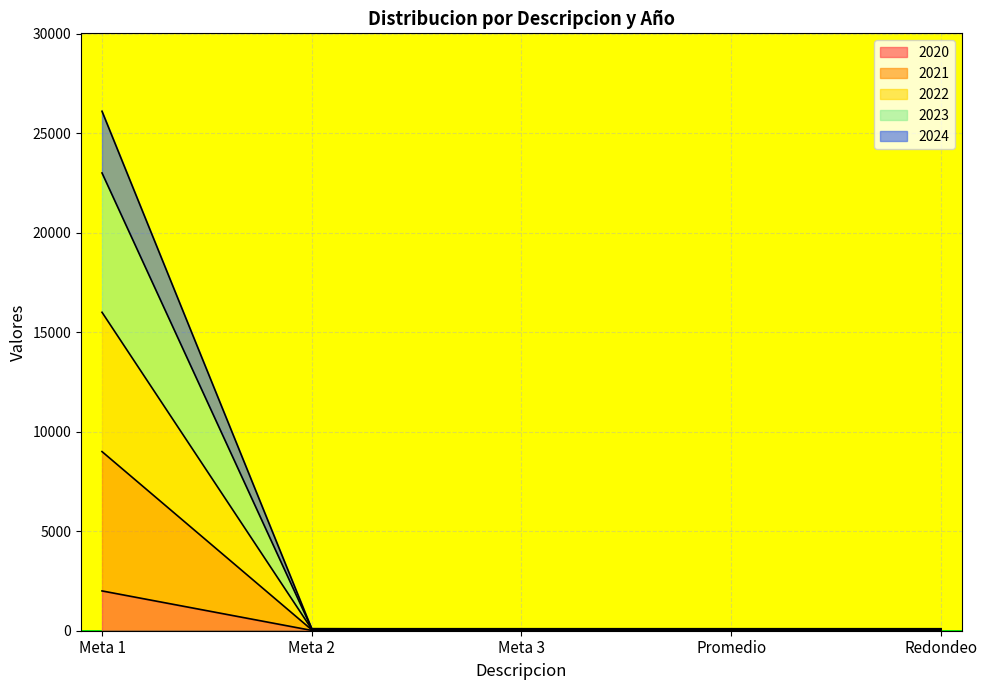

What is the highest value of the 2024 series?

26100.0